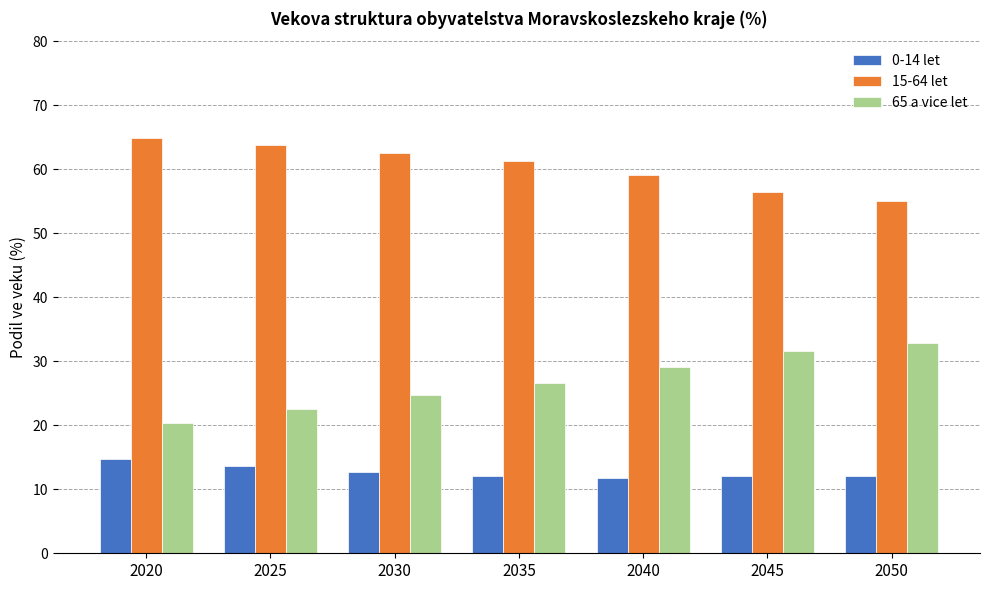

What is the difference between the highest and lowest values at 2040?

47.3